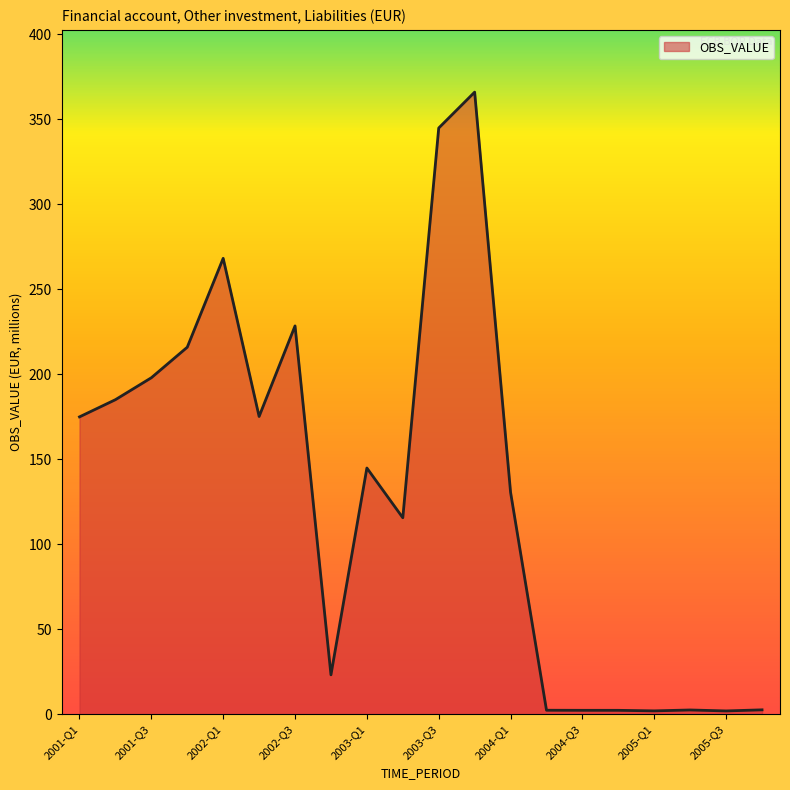

What is the difference between the maximum and minimum values?

363.9